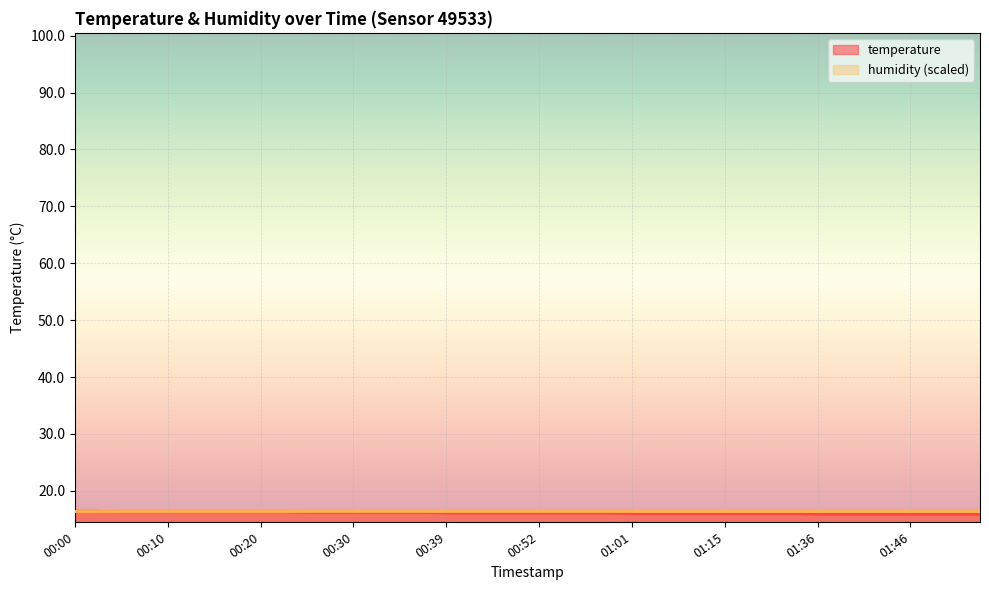

What is the maximum value shown in the chart?

16.5